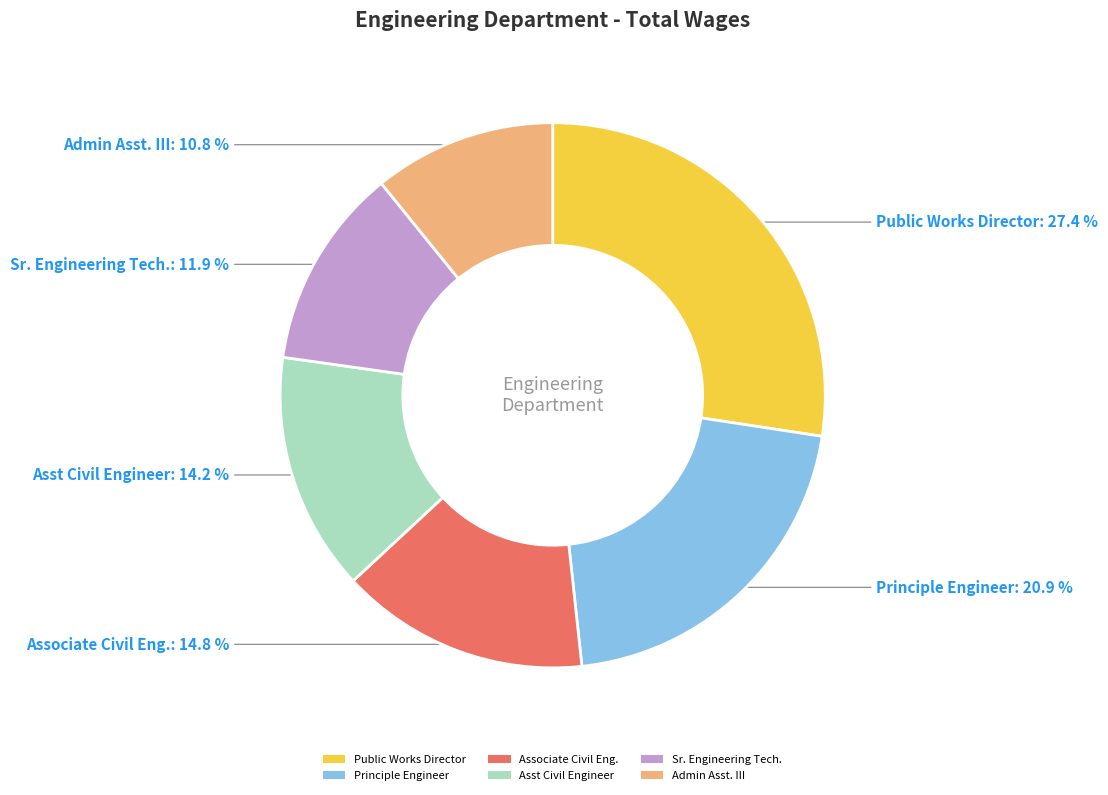

Rank the categories by value from highest to lowest.

Public Works Director, Principle Engineer, Associate Civil Eng., Asst Civil Engineer, Sr. Engineering Tech., Admin Asst. III